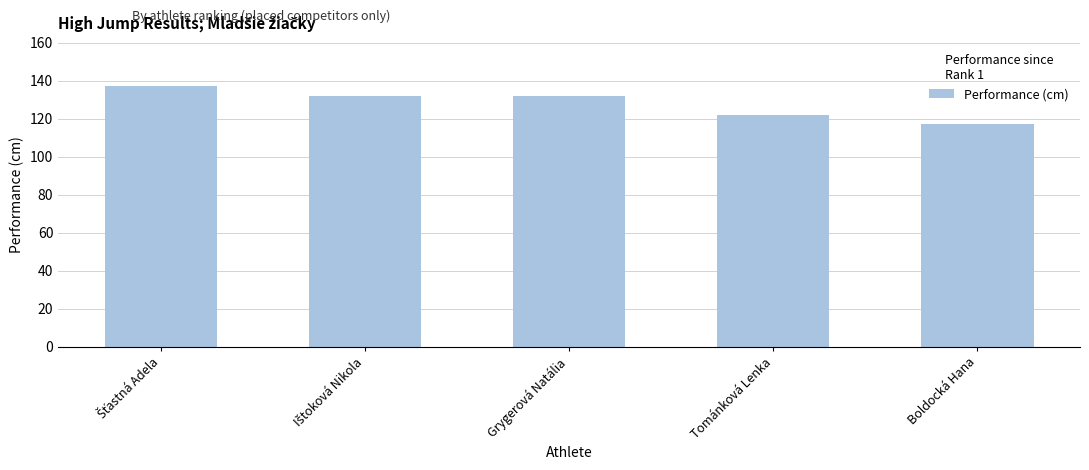

Between Grygerová Natália and Boldocká Hana, which is larger?

Grygerová Natália